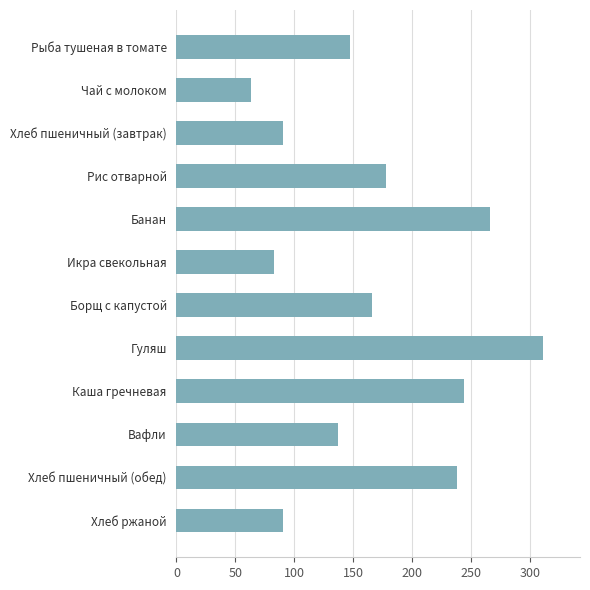

The value at Хлеб пшеничный (обед) is 238. True or false?

True